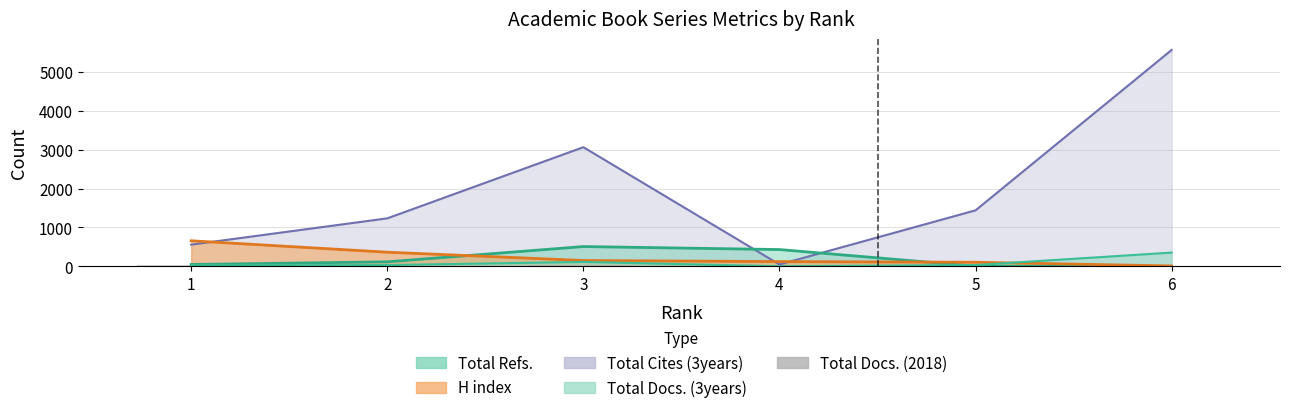

Between 2 and 4, which is larger?

4